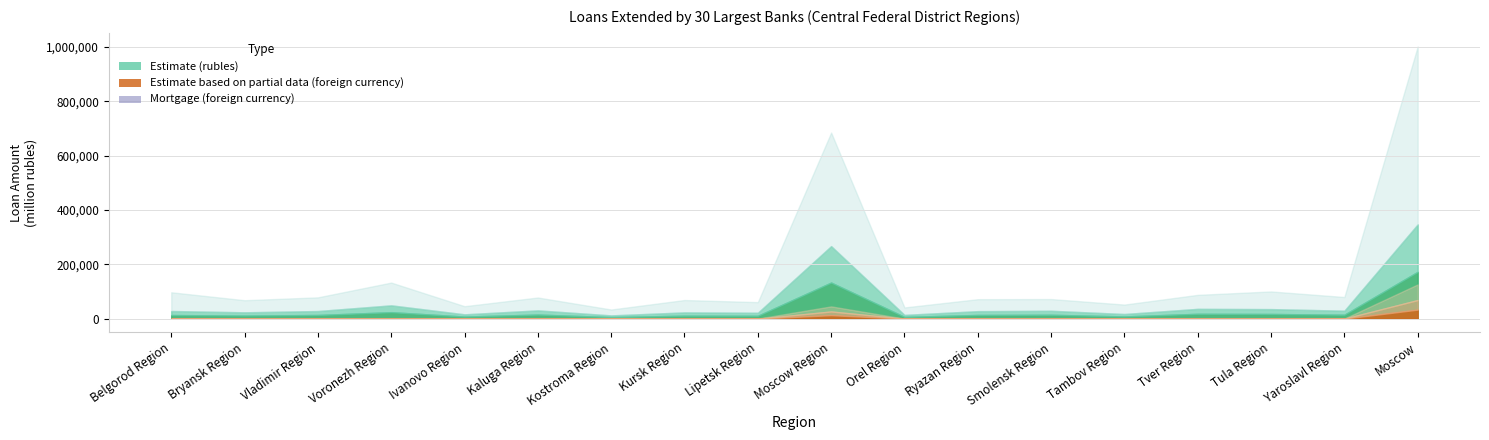

What is the difference between the highest and lowest values at Ivanovo Region?

29660